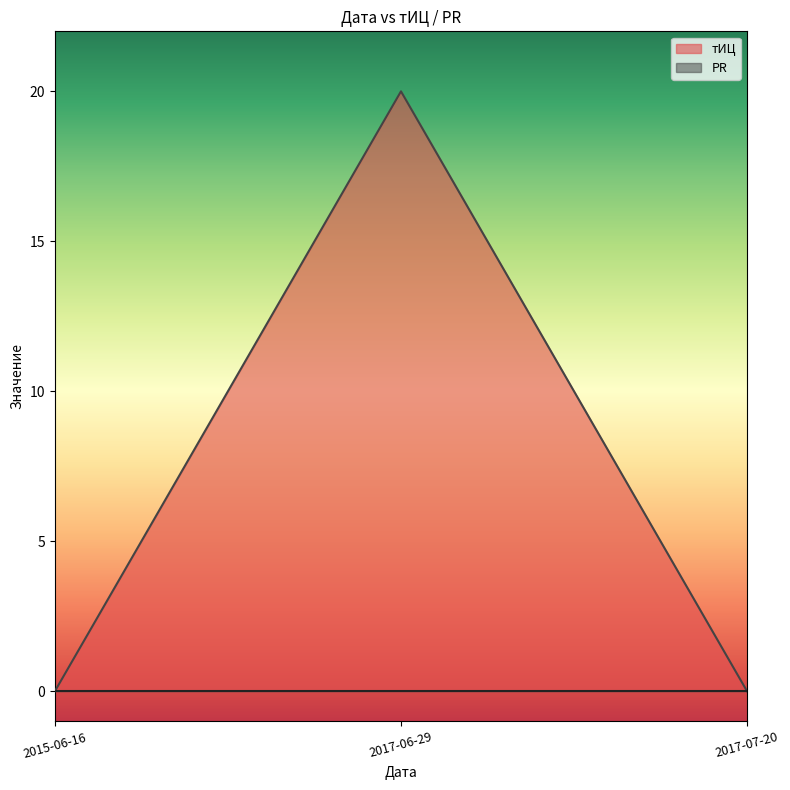

True or false: the data shows -13 at 2017-07-20.

False